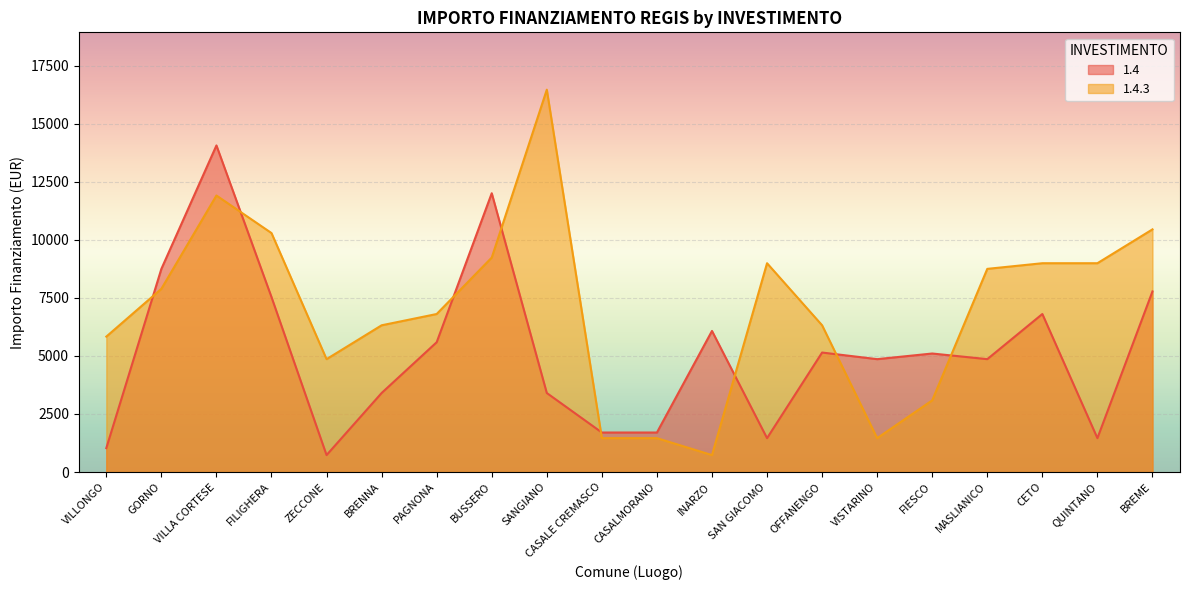

The 1.4 series shows 690 at SAN GIACOMO. True or false?

False